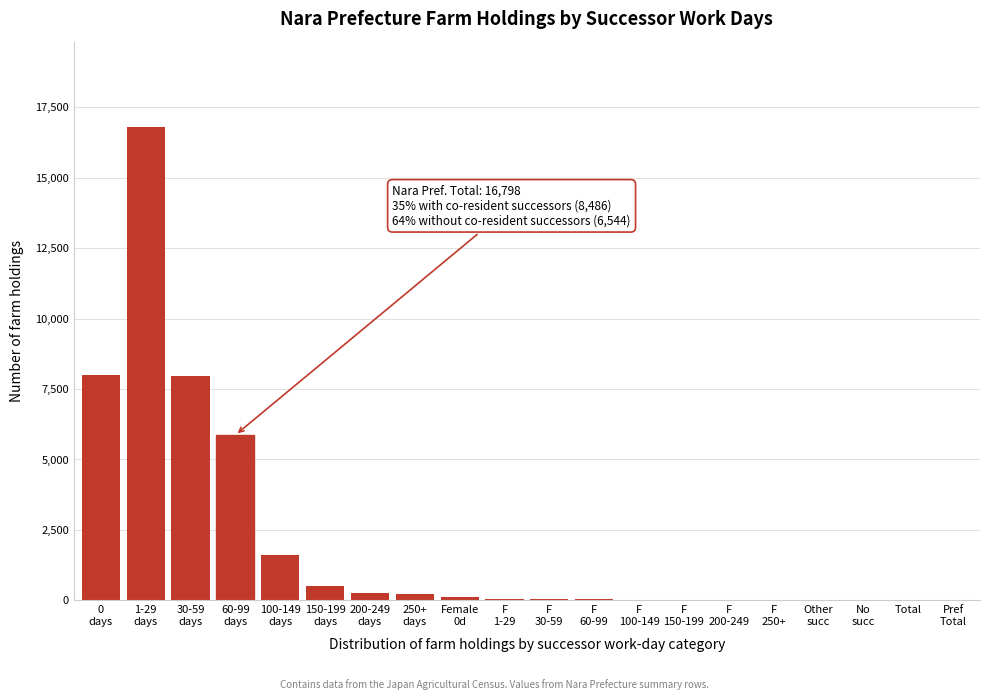

What is the sum of all values?

41553